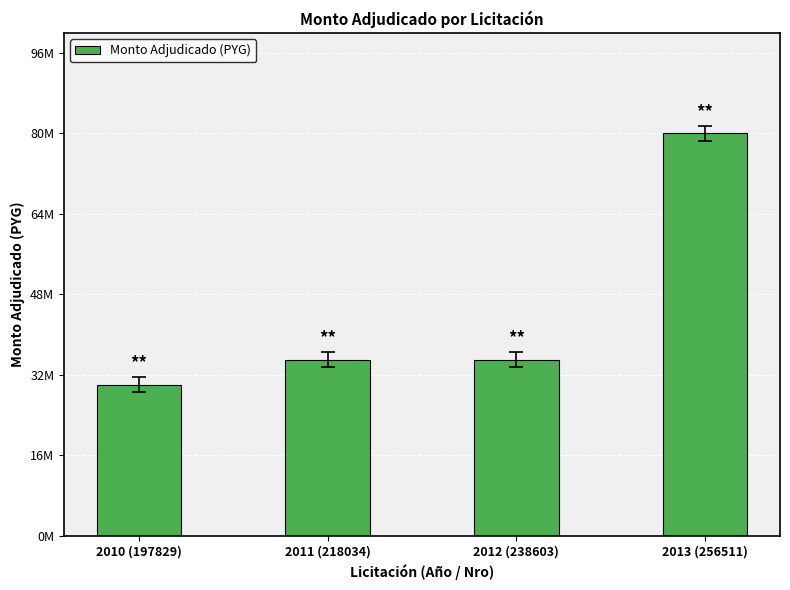

What is the difference between the maximum and minimum values?

50000000